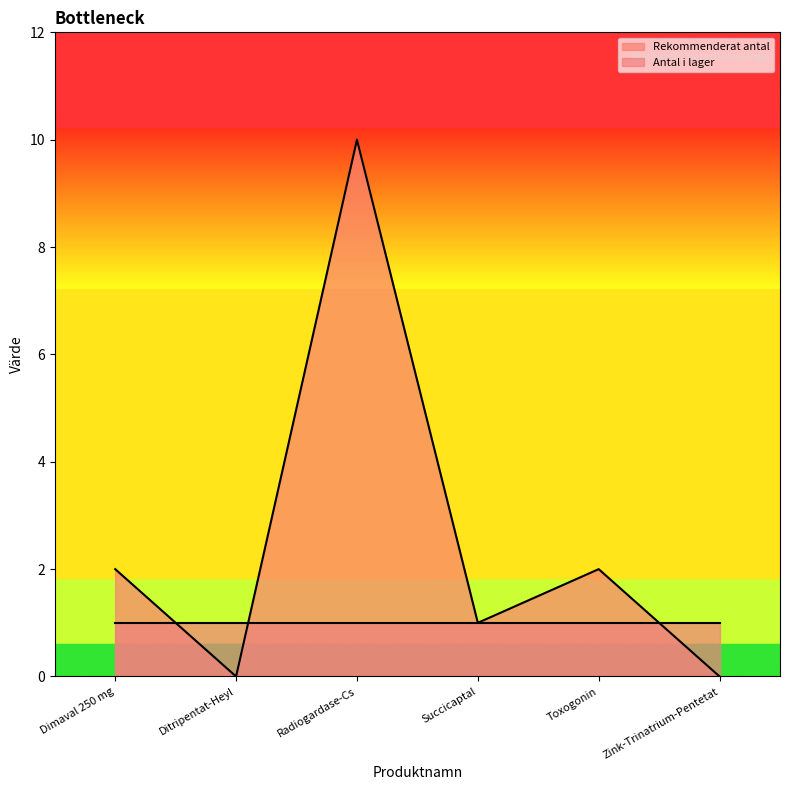

How many positive values are there?

4